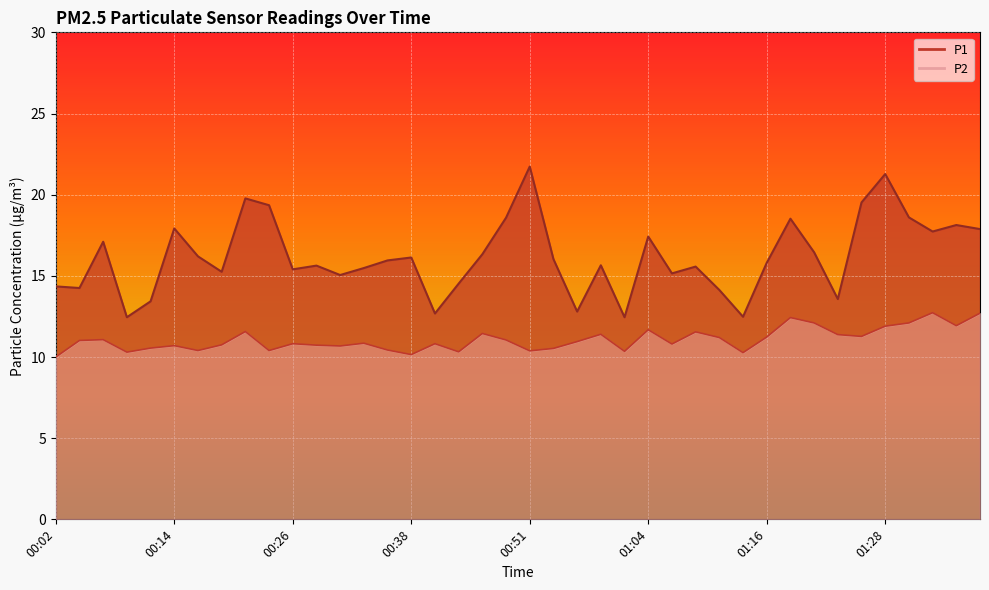

At which category does the chart reach its minimum across all series?

00:02